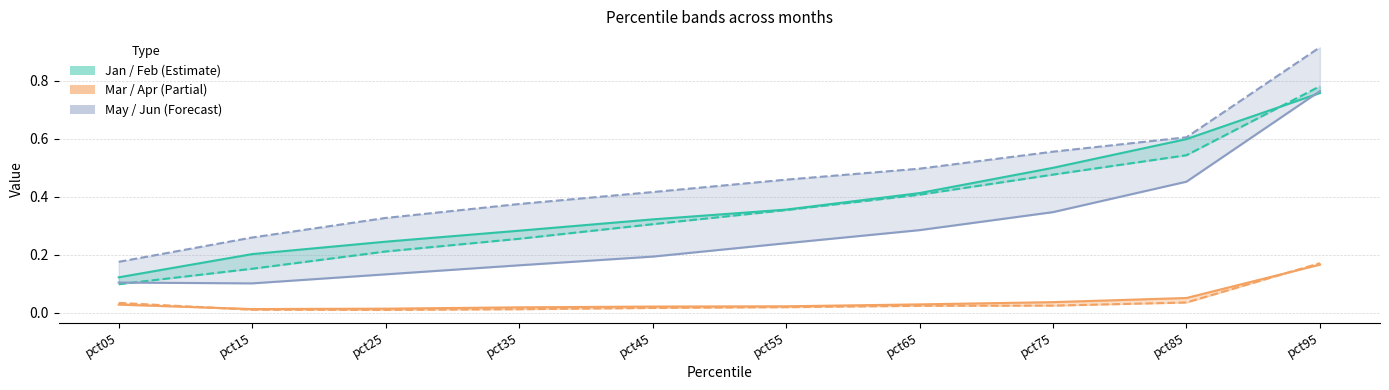

At which category does Apr reach its first local valley?

pct25